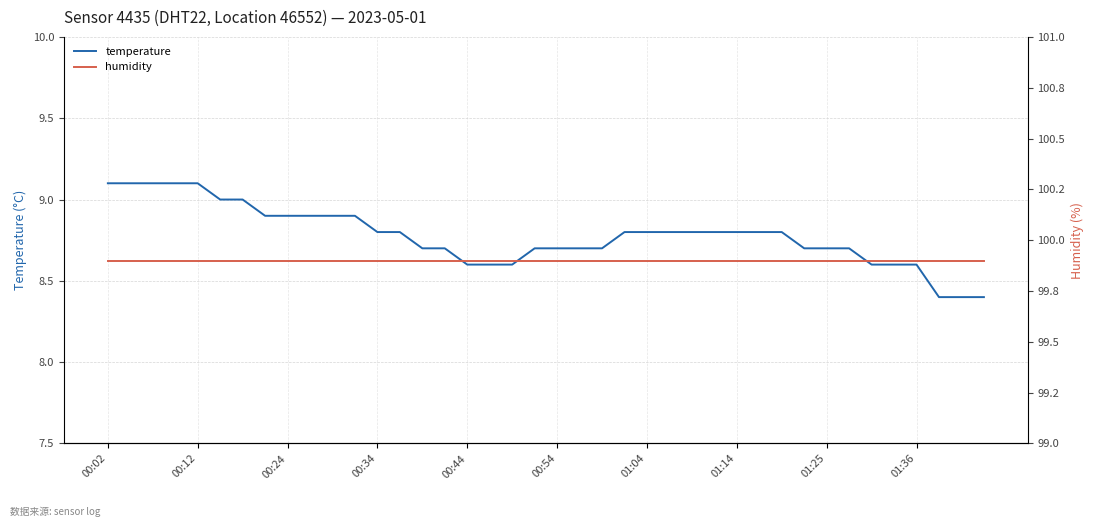

The value of temperature at 00:02 is 13.4. True or false?

False